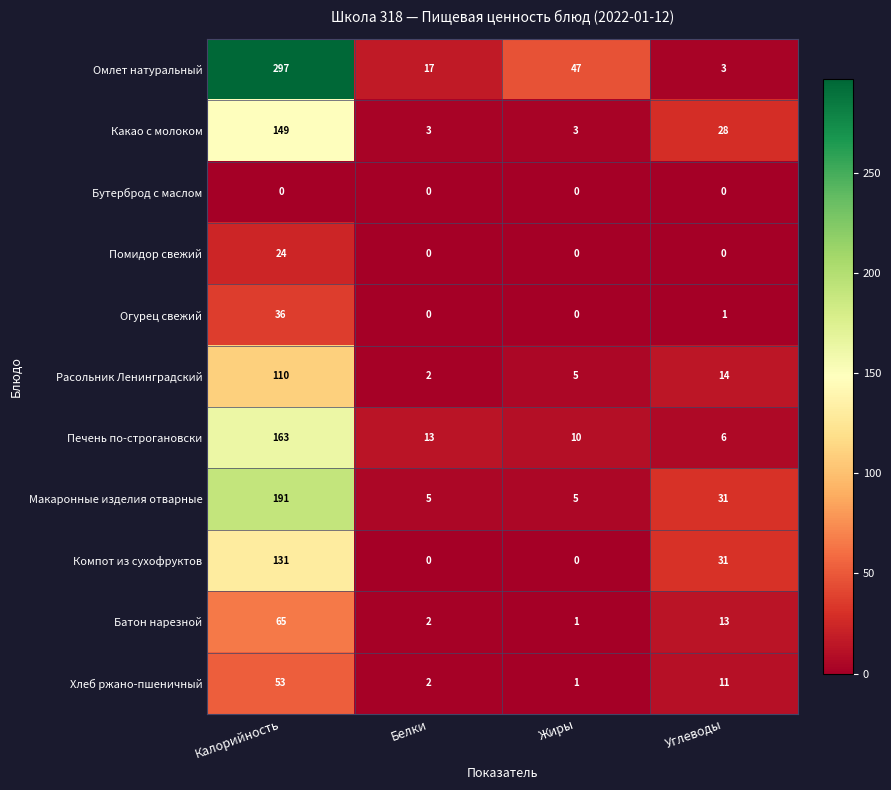

What is the difference between the second highest and second lowest values in the Печень по-строгановски series?

3